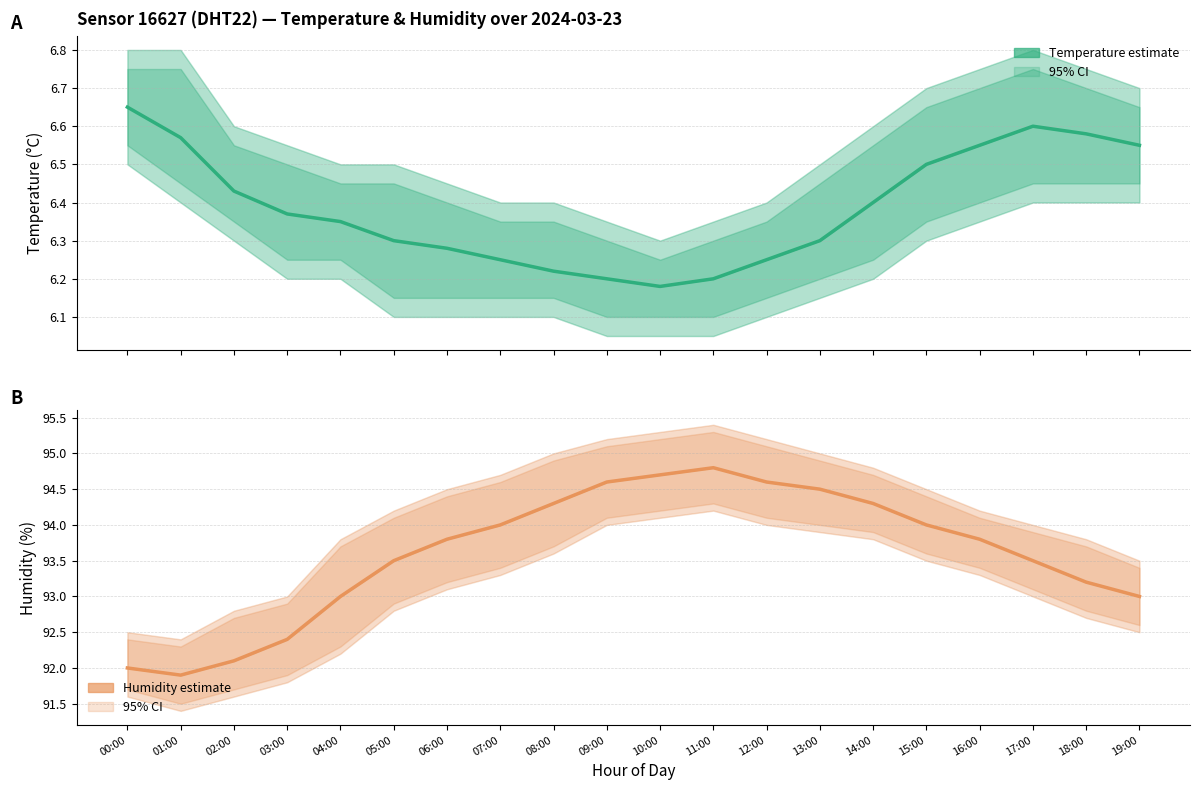

Rank the series by their maximum value, from lowest to highest.

Temperature (Estimate), Humidity (Estimate)